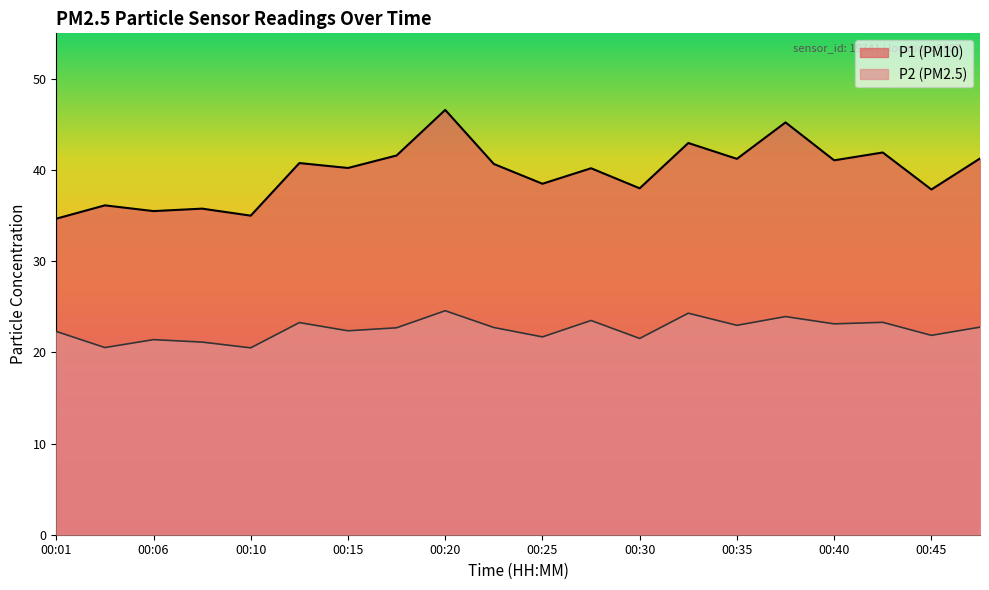

What are all the series names shown in the legend?

P1 (PM10), P2 (PM2.5)